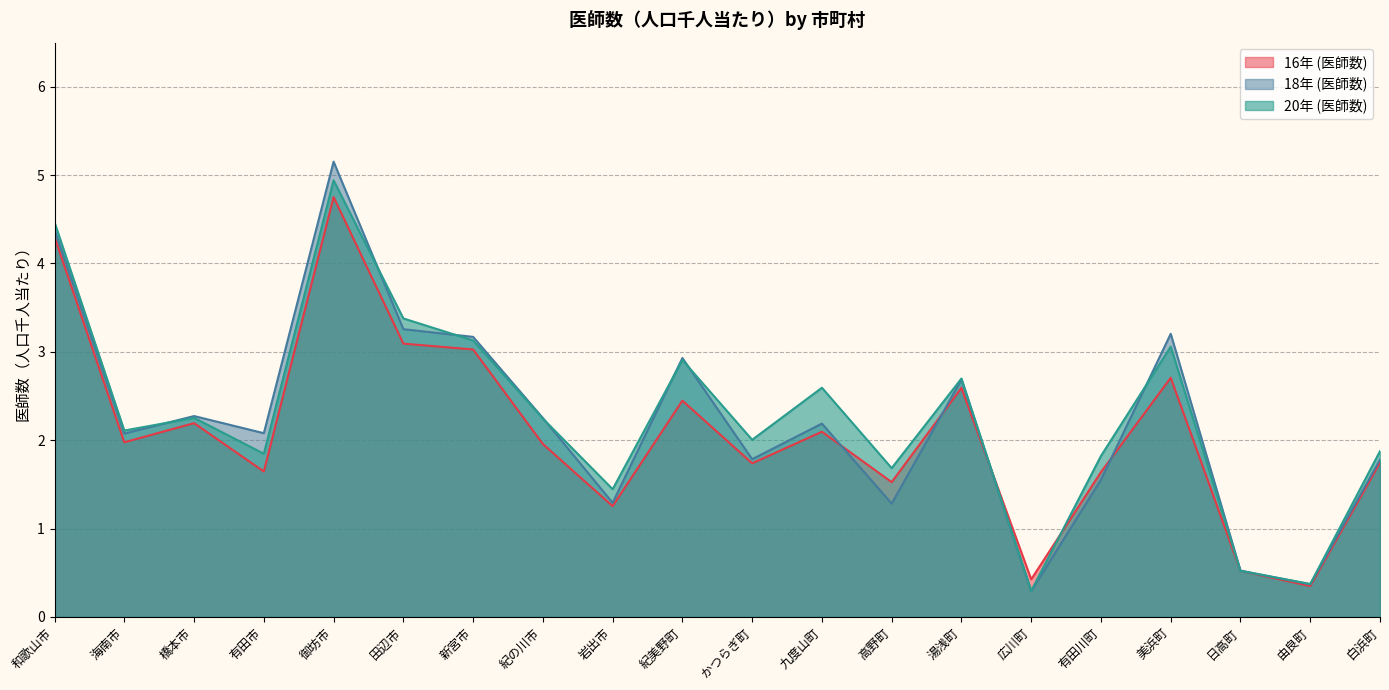

Between 和歌山市 and 湯浅町, which series saw the biggest shift?

20年 (医師数)